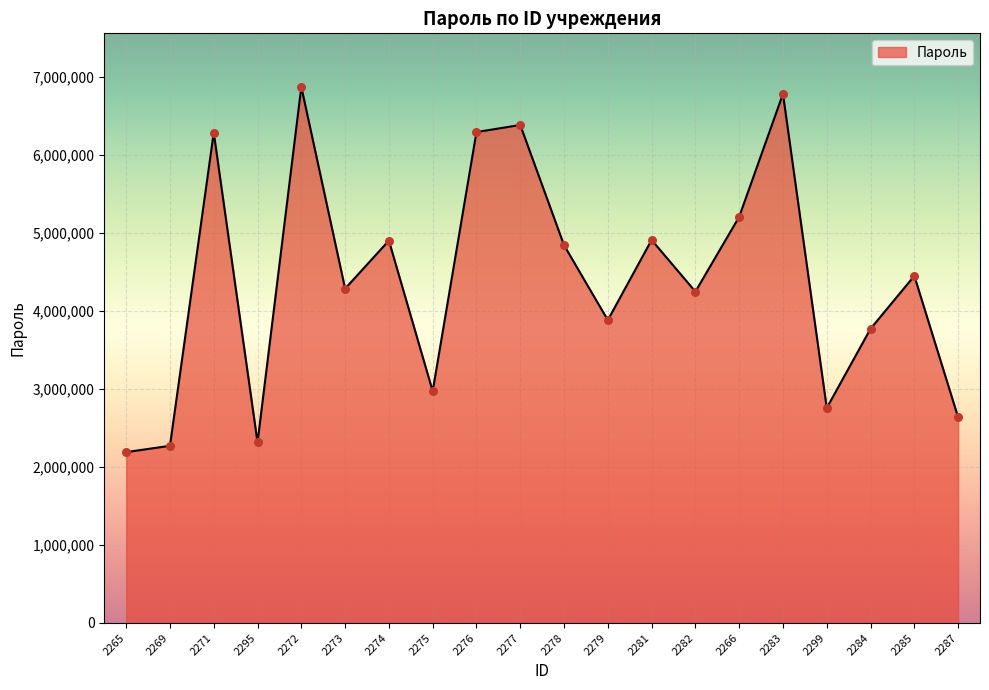

What is the change in value from 2295 to 2299?

+440841